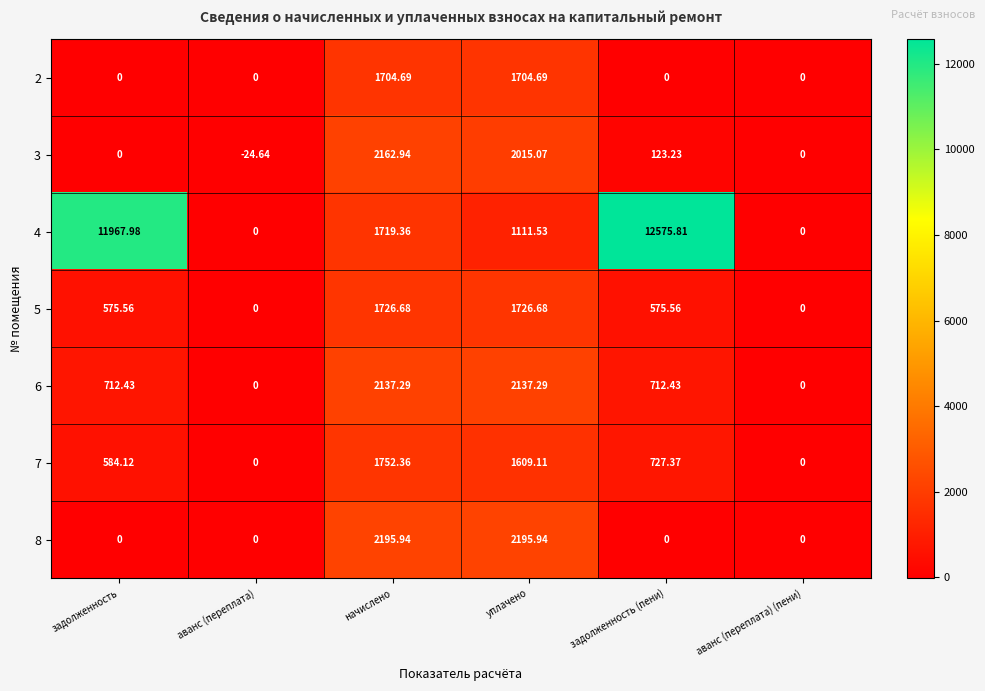

At which category is the sum across all series the highest?

задолженность (пени)